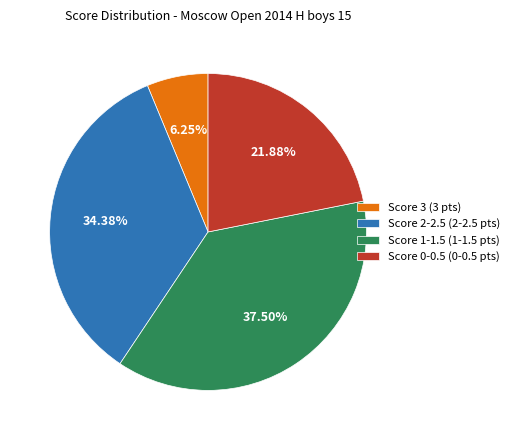

How many segments does this pie chart have?

4